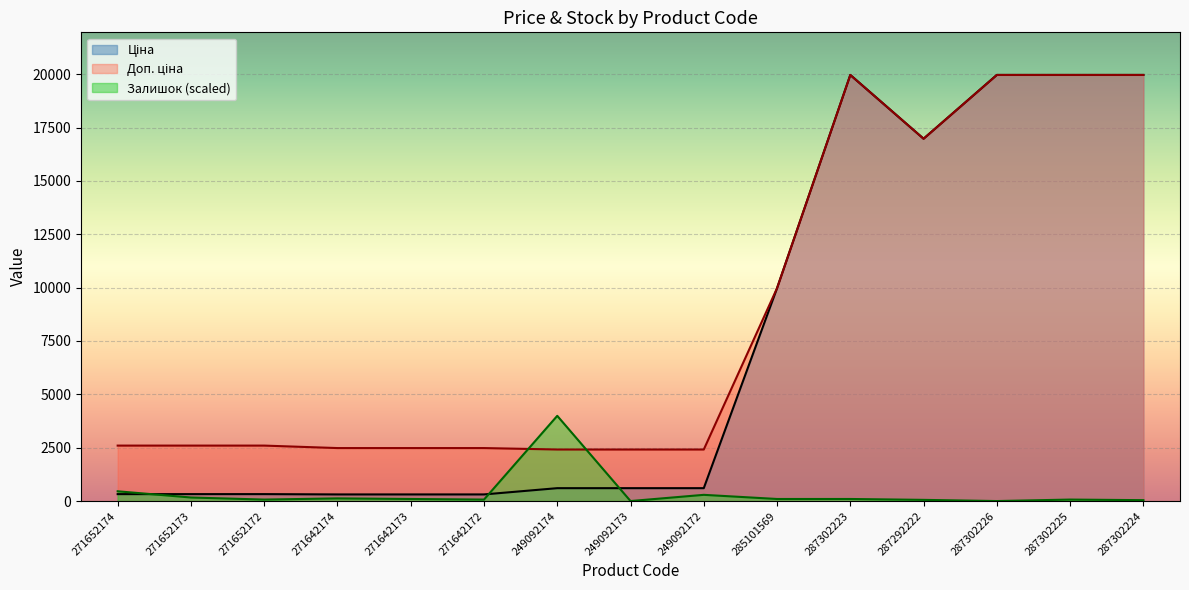

How many data points does each series have?

15